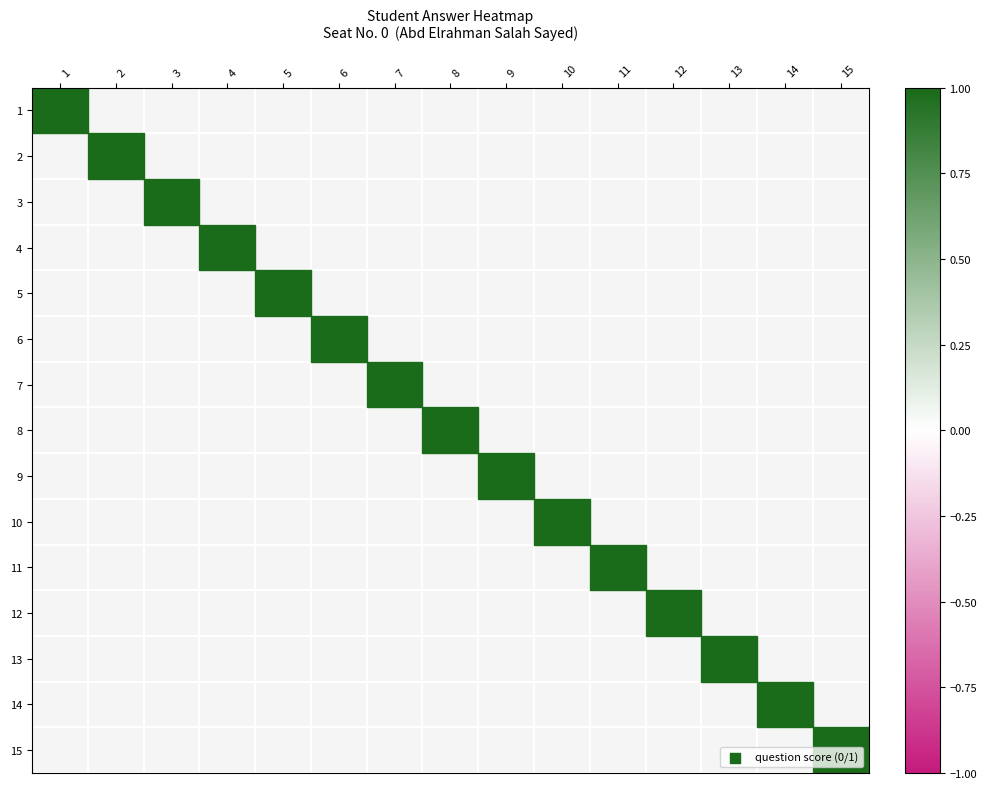

The value of 5 at 6 is 0. True or false?

True